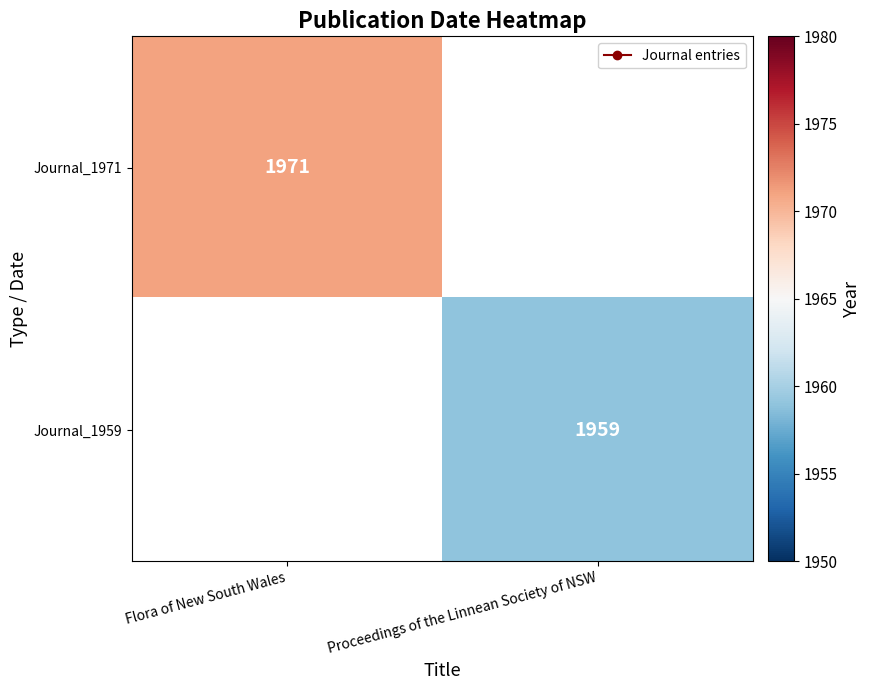

How many categories are shown in the chart?

2